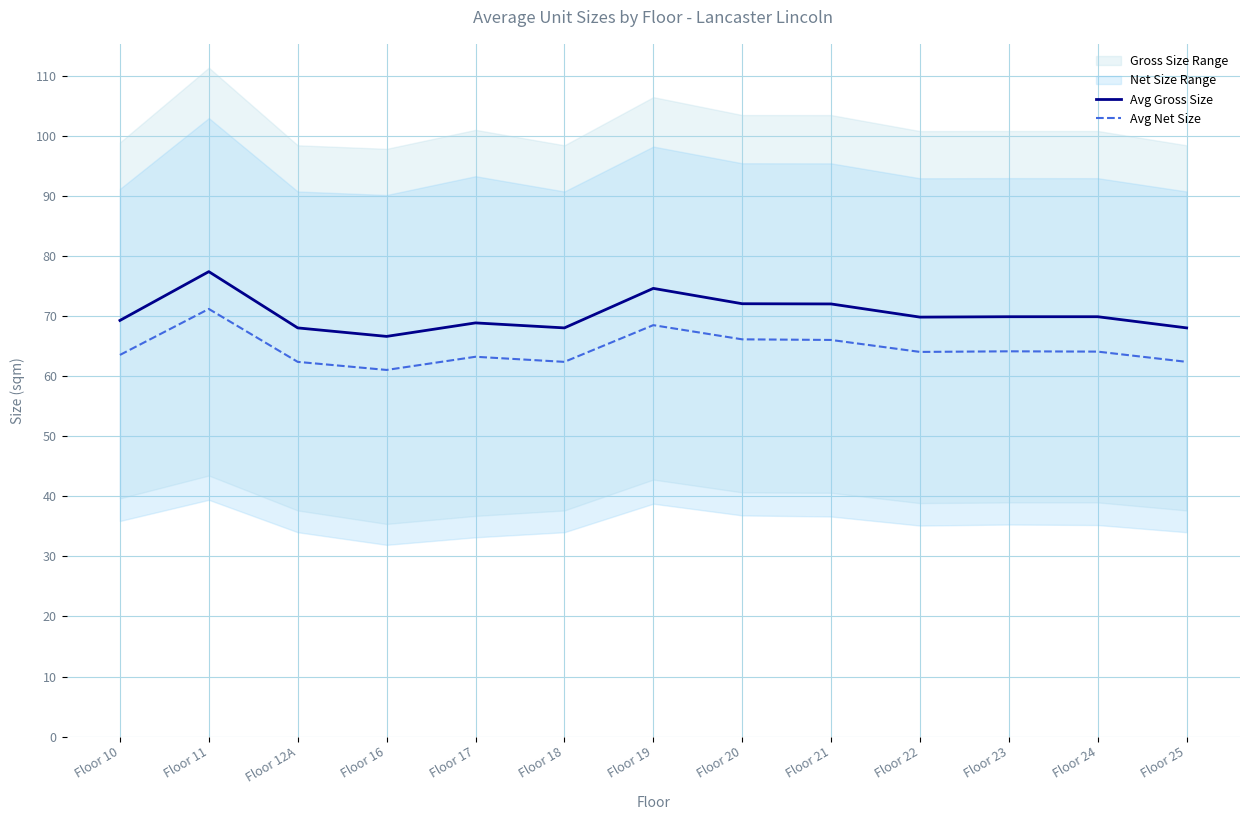

Is the value of Avg Gross Size at Floor 25 greater than the value of Avg Net Size at Floor 11?

No